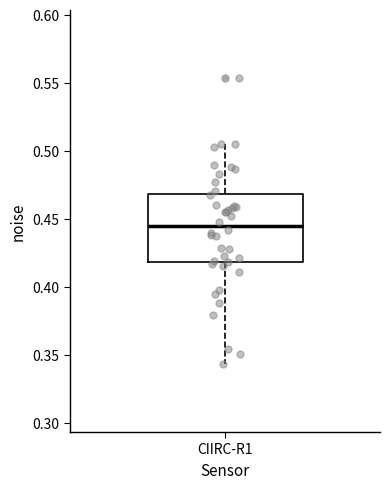

Where is the upper edge of the box for CIIRC-R1 on the y-axis? The values are not printed on the chart, so give them approximately, as read against the axis.

0.470